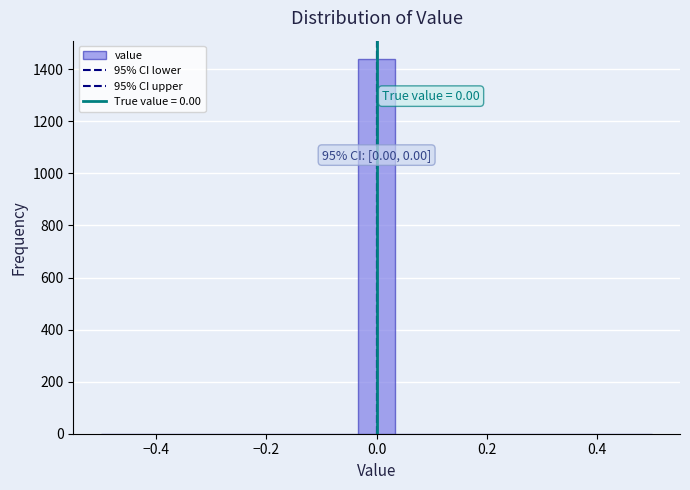

Around what value on the x-axis is the tallest bar? Give the approximate position of its centre, as read against the axis.

0.00